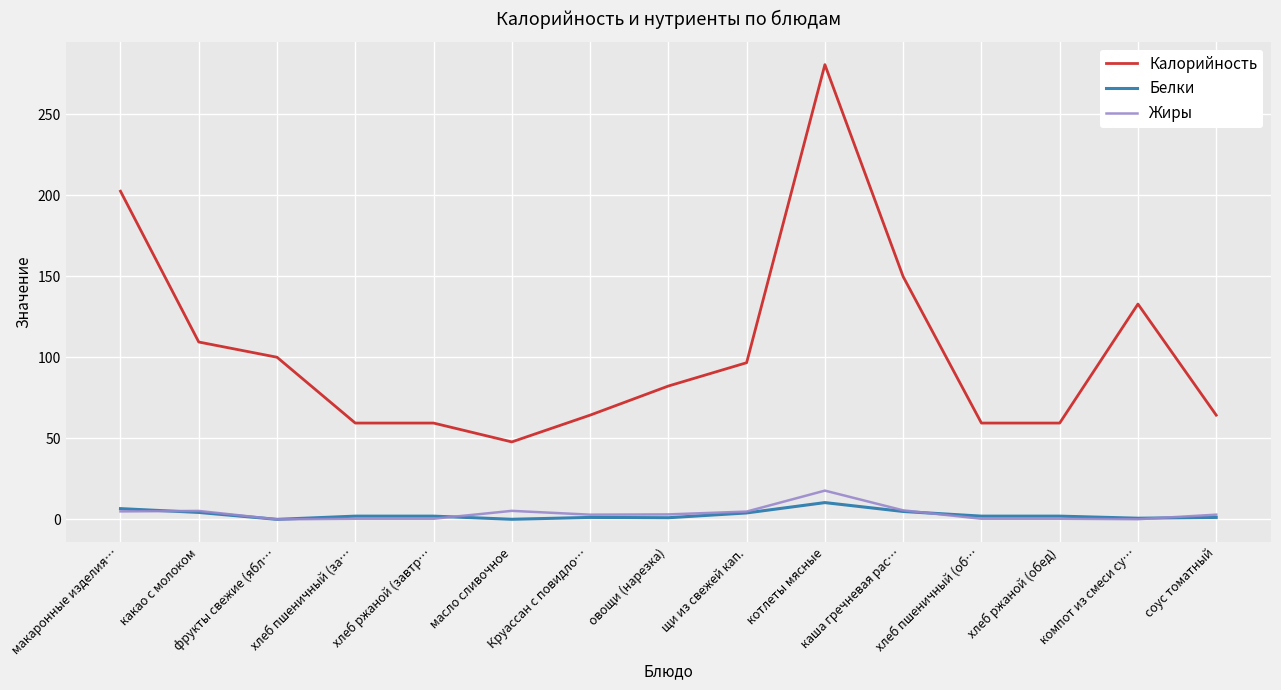

What is the sum of the Калорийность values at хлеб ржаной (обед) and каша гречневая рас…?

209.1